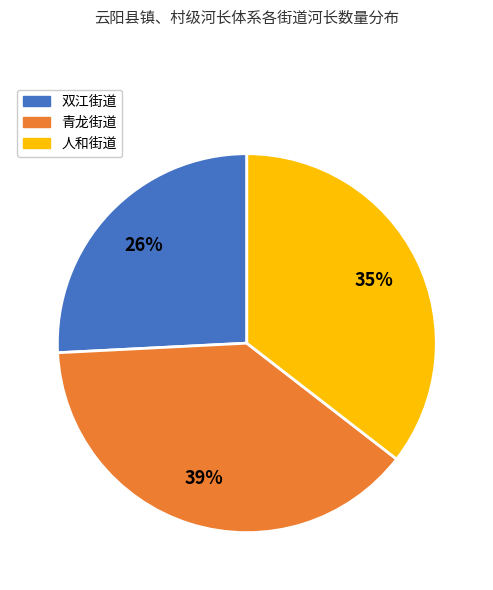

To the nearest percent, what is the combined percentage of 青龙街道 and 人和街道?

74%